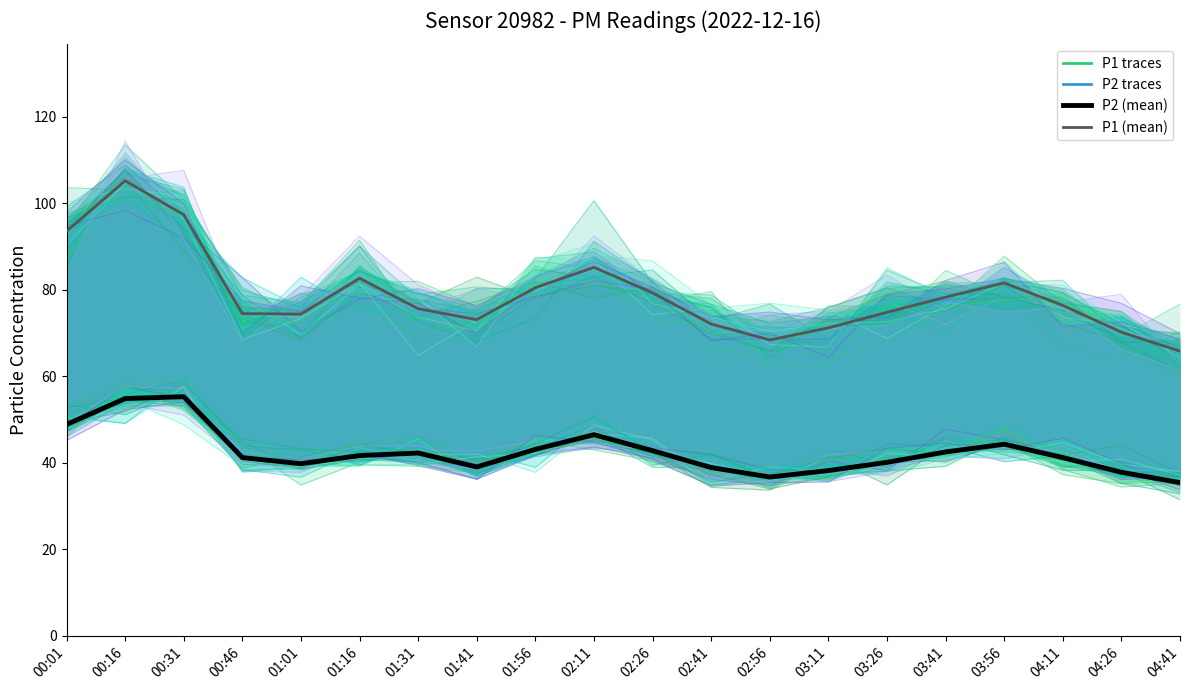

Does the chart have visible grid lines?

No